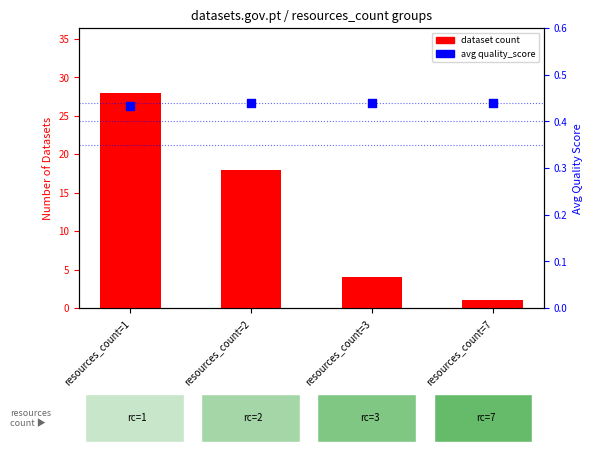

What is the total value across all series at resources_count=3?

4.4